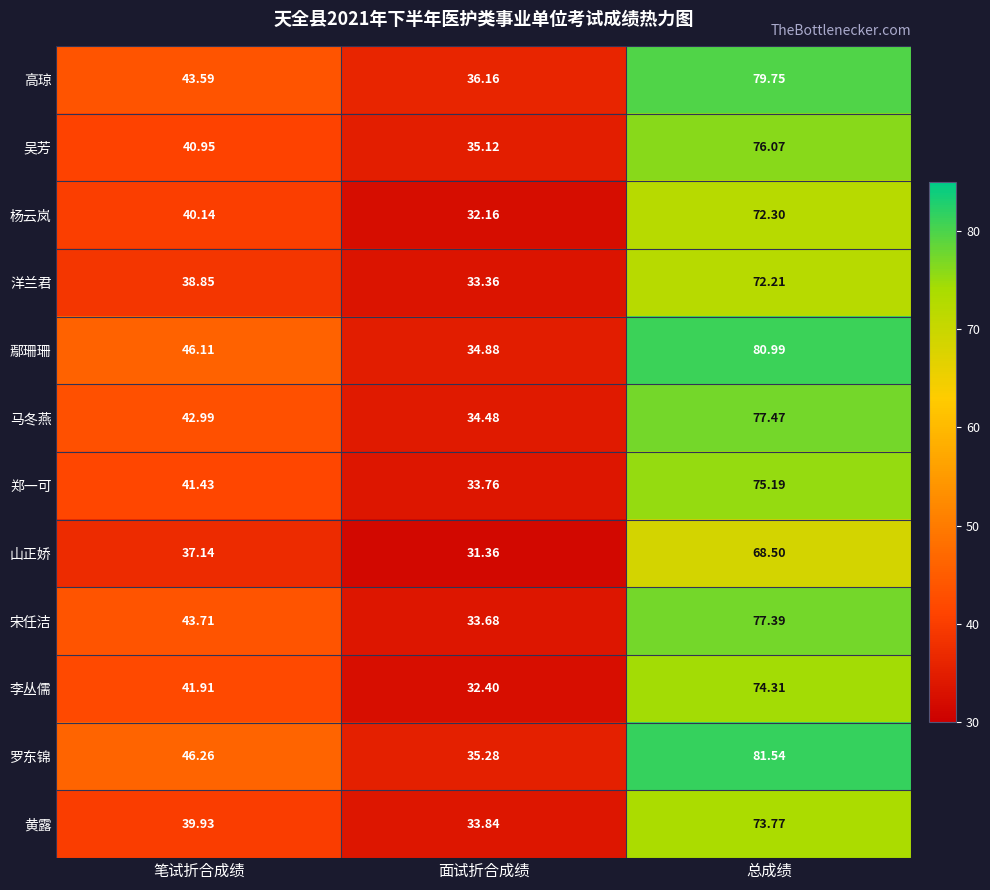

Count the number of data series in this chart.

12